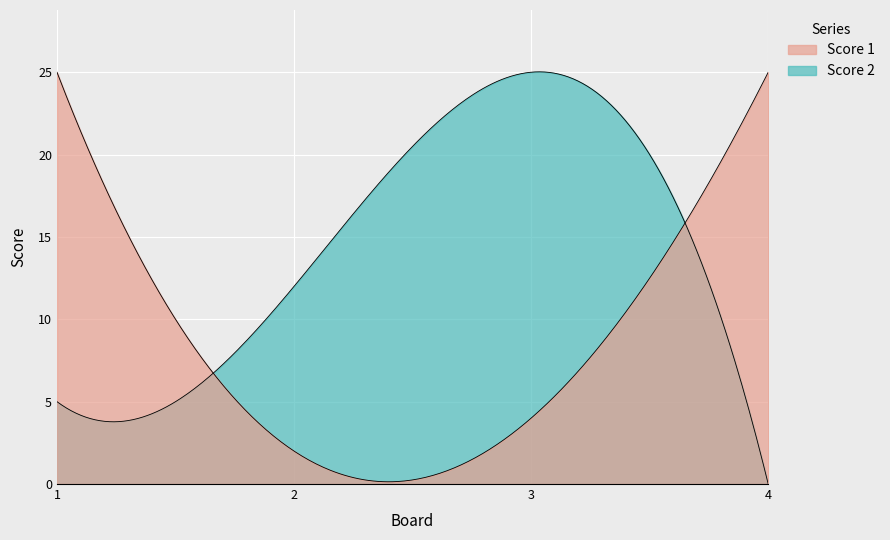

In Score 2, how many points are higher than both neighbors (excluding endpoints)?

1